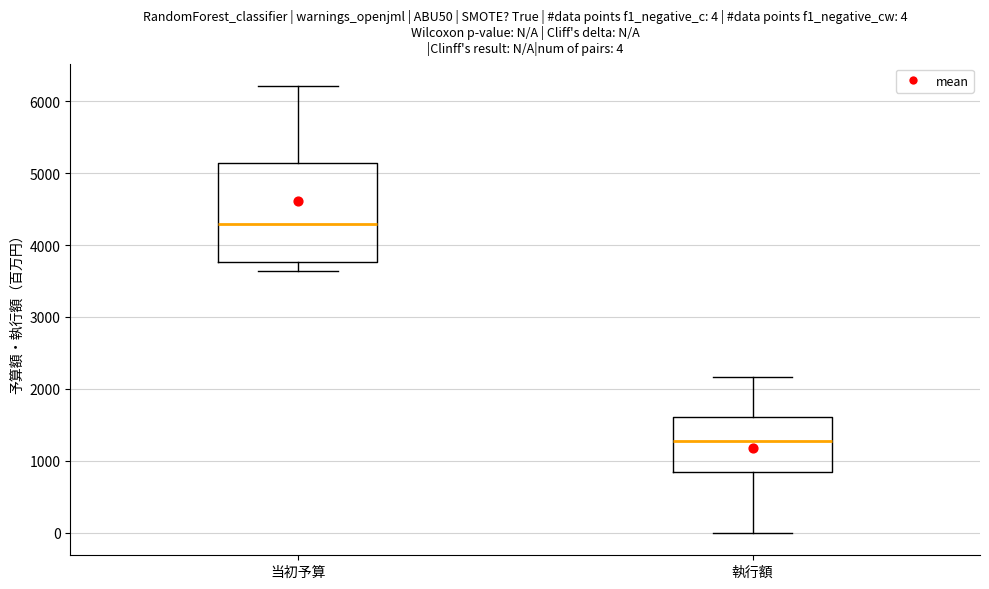

Which box has the lowest median line?

執行額